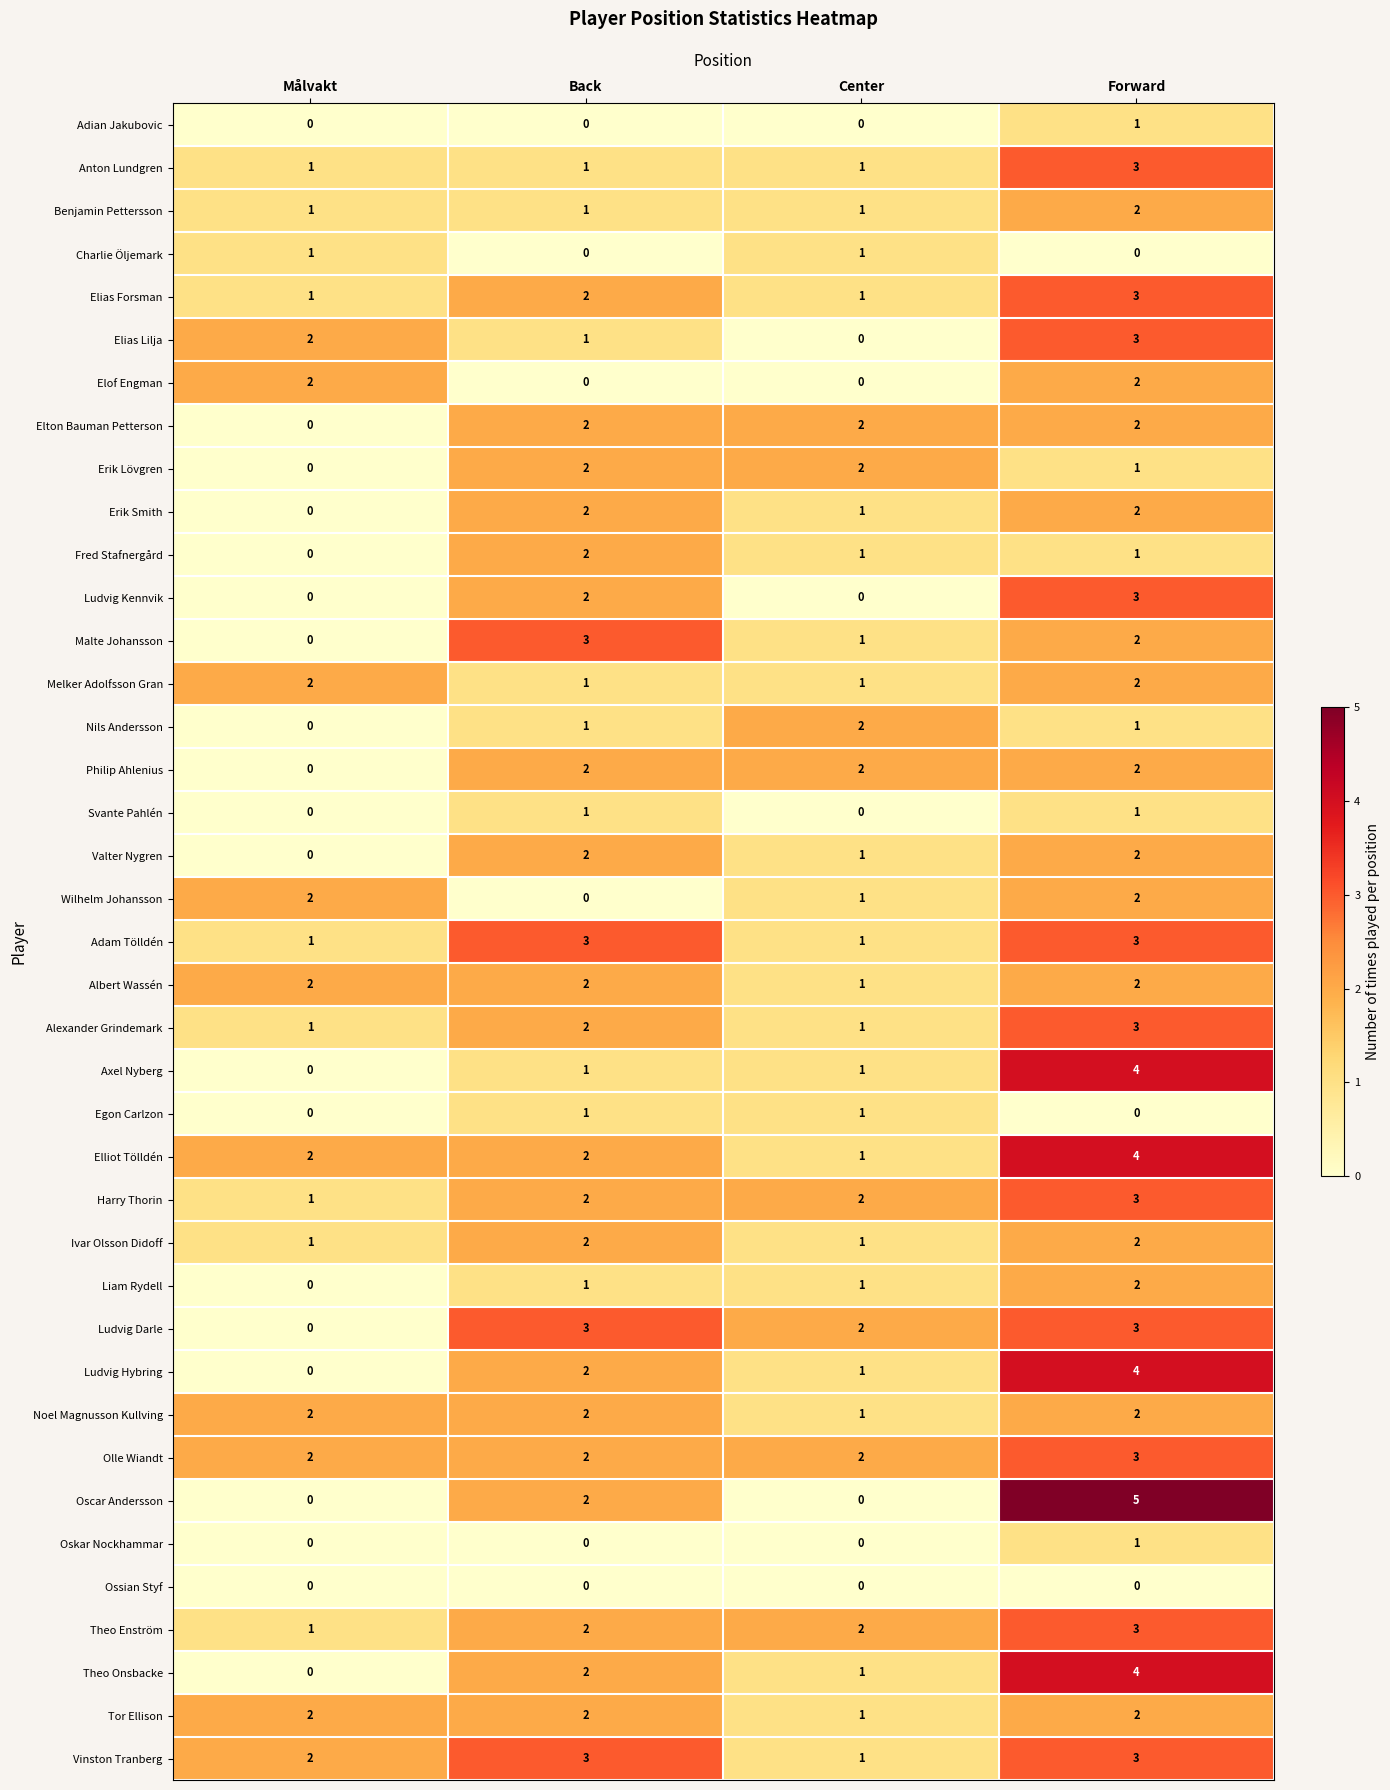

At which category is the sum across all series the highest?

Forward